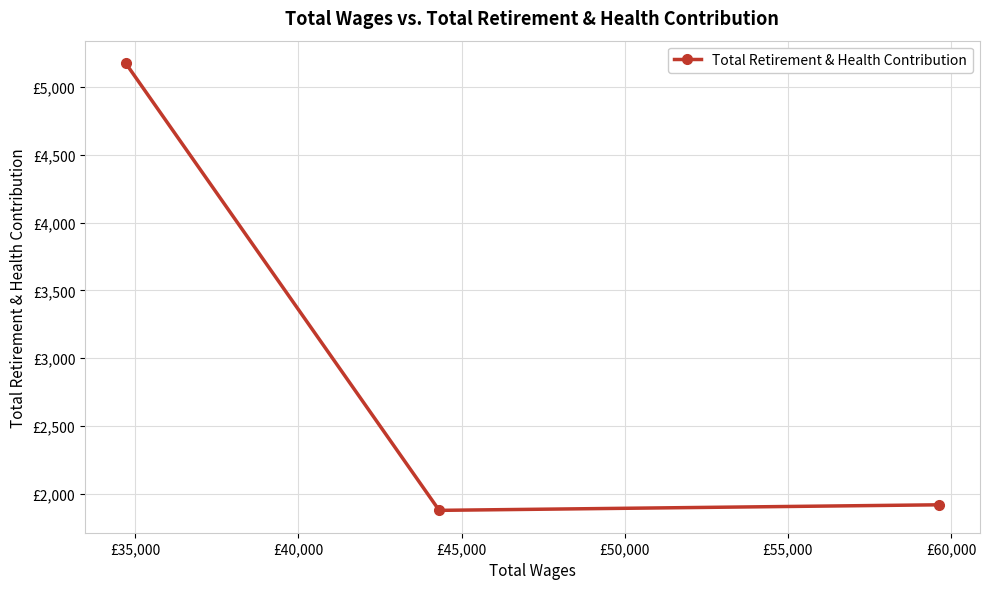

What is the value of the 2nd point from the left?

1877